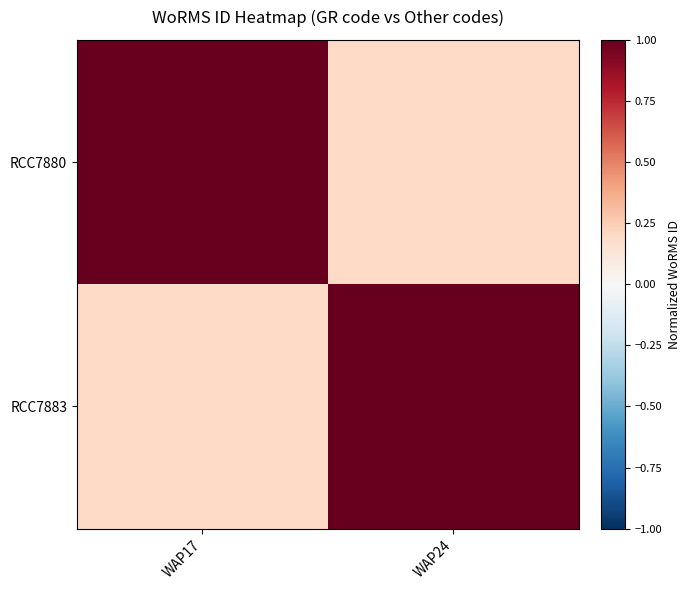

At WAP17, list the series in order from smallest to largest.

RCC7883, RCC7880